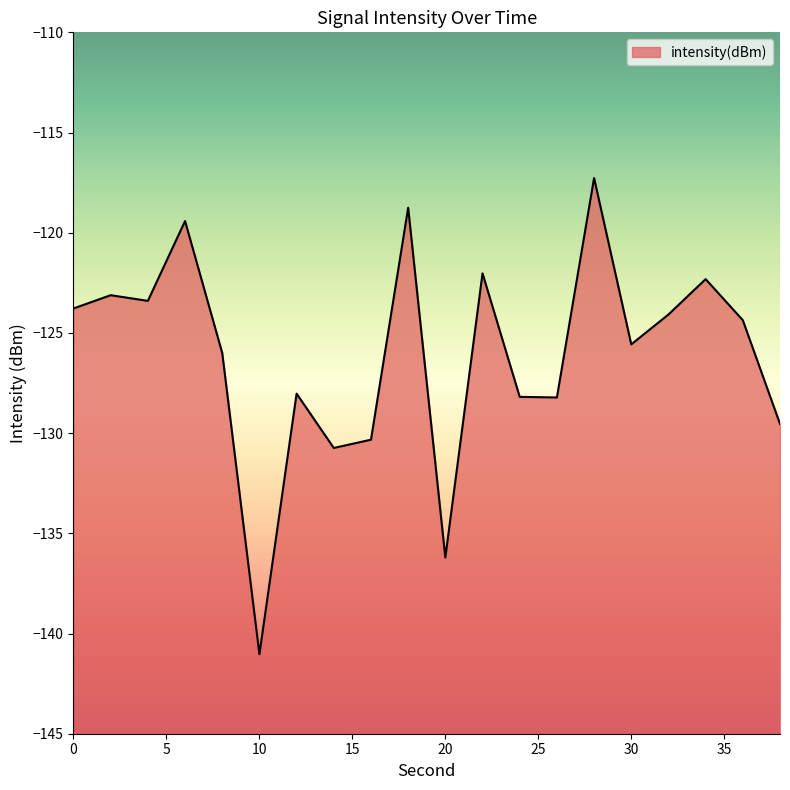

What is the maximum value shown in the chart?

-117.3